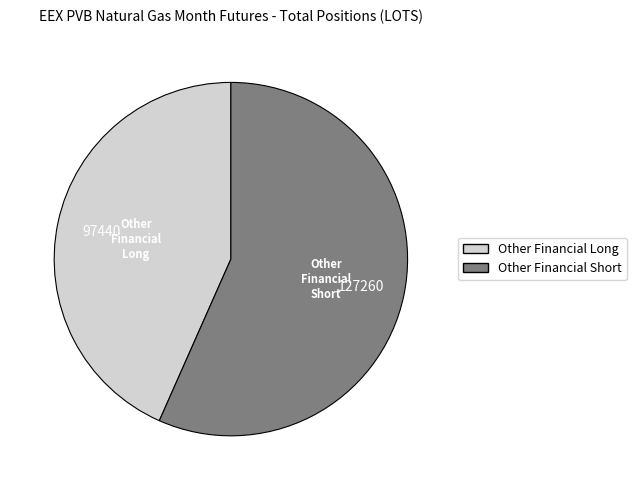

Count the number of slices in the pie.

2